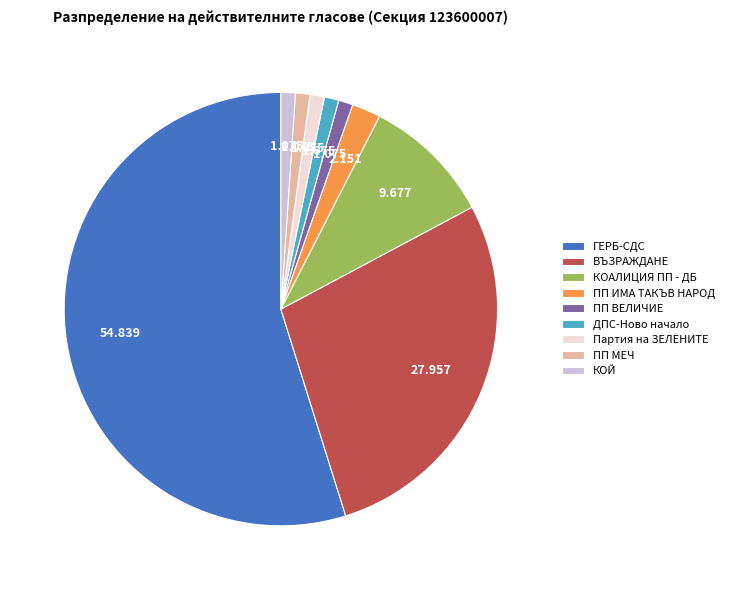

What is the ratio of the value at ПП ВЕЛИЧИЕ to the value at ДПС-Ново начало?

1.0